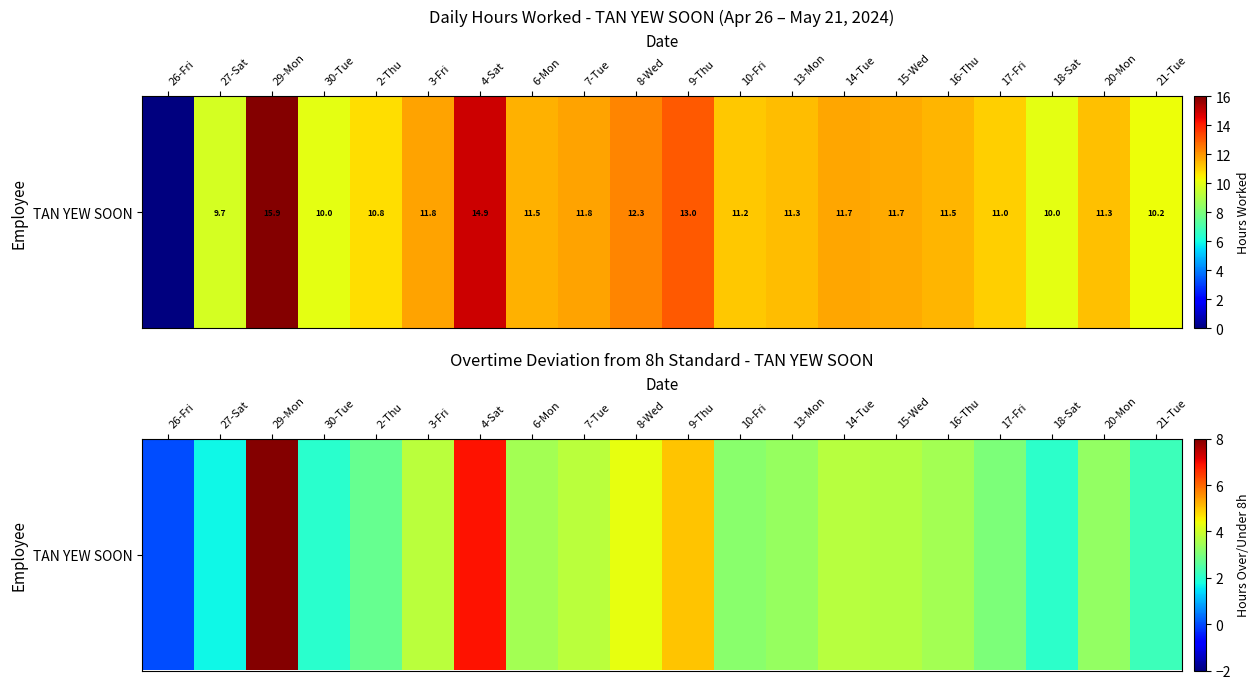

At which category does the chart reach its peak across all series?

29-Mon